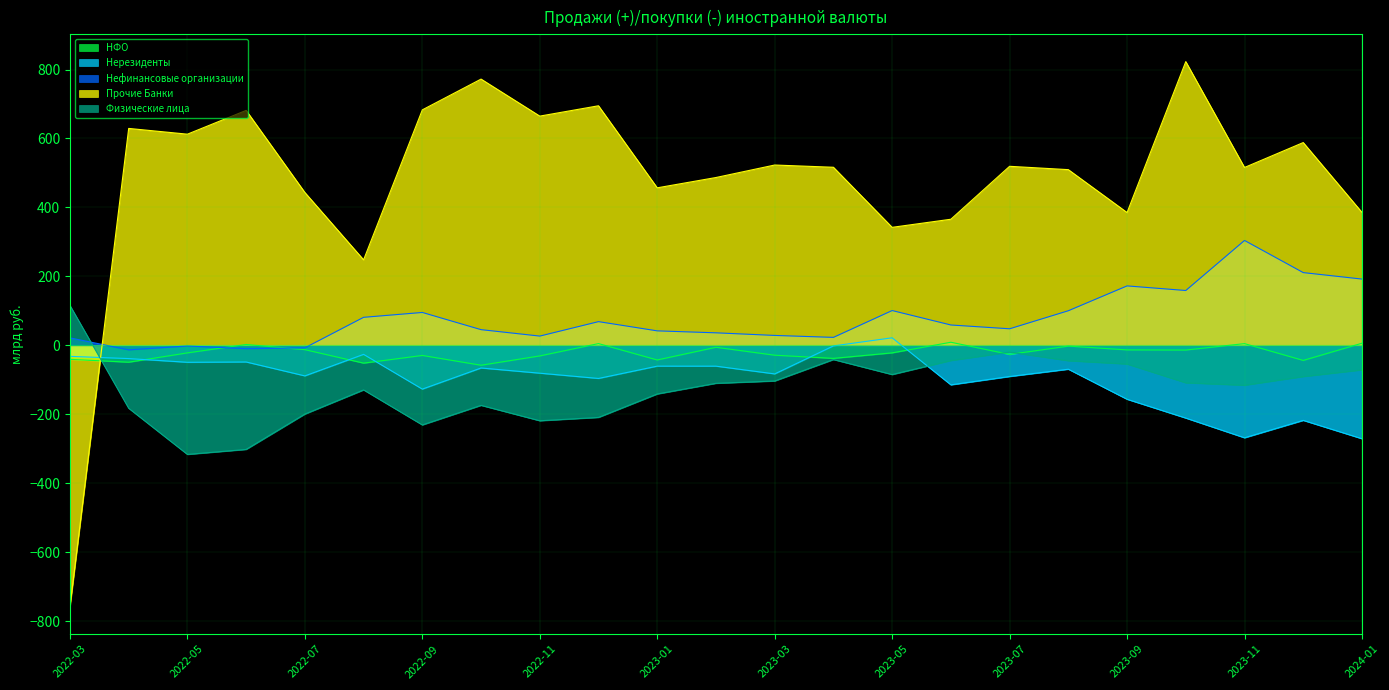

What is the label of the 4th point from the left?

2022-06-01